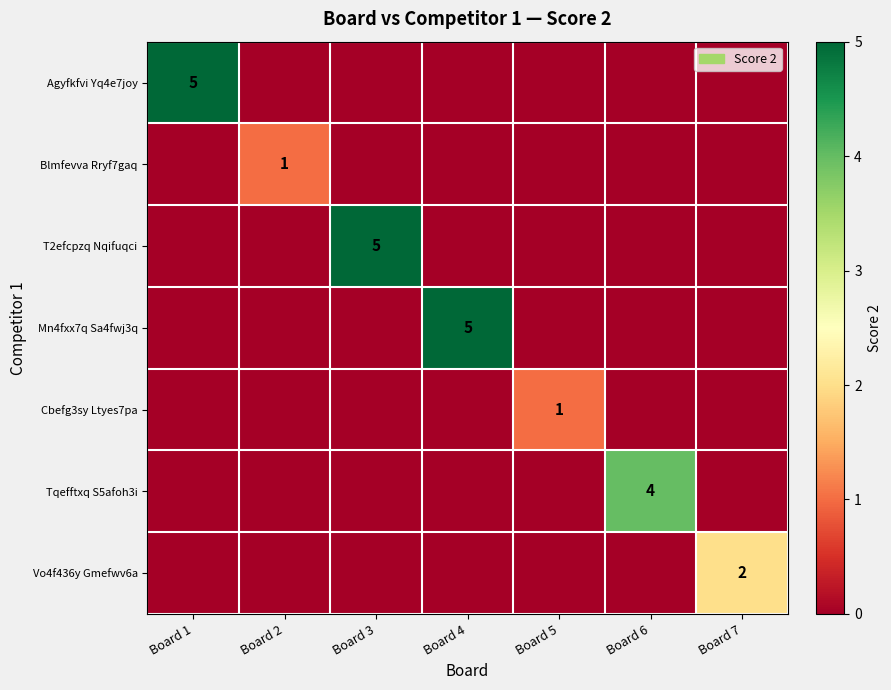

Is it true that Vo4f436y Gmefwv6a equals 2 at Board 7?

True